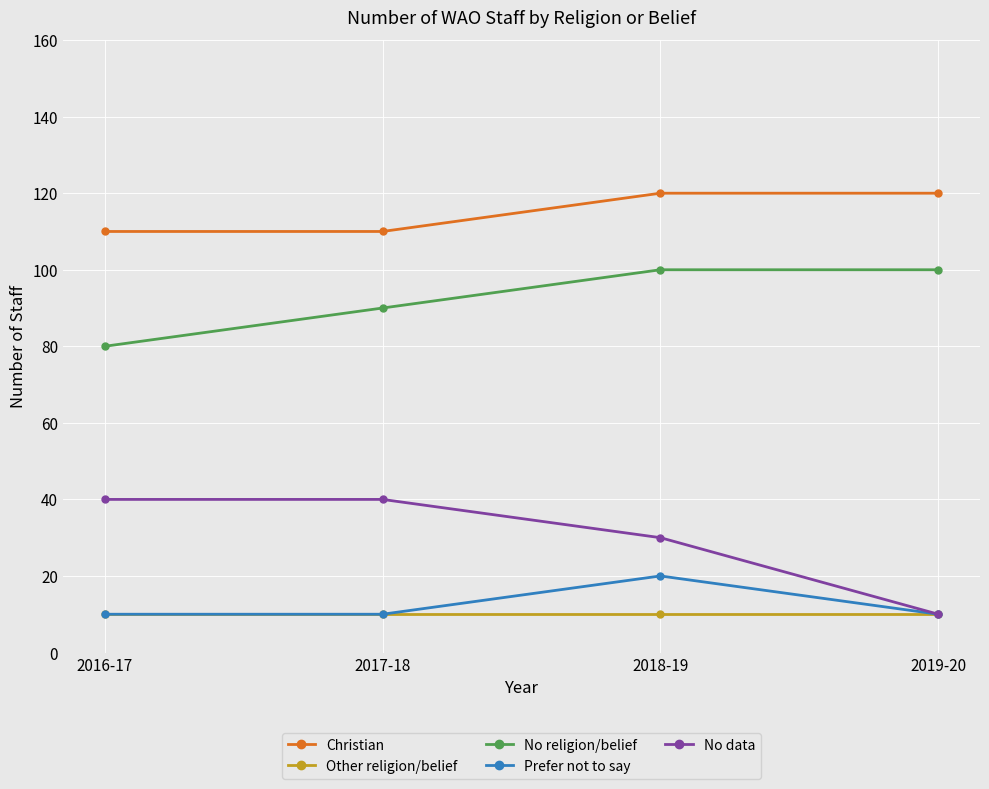

True or false: No data has a value of 40 at 2017-18.

True